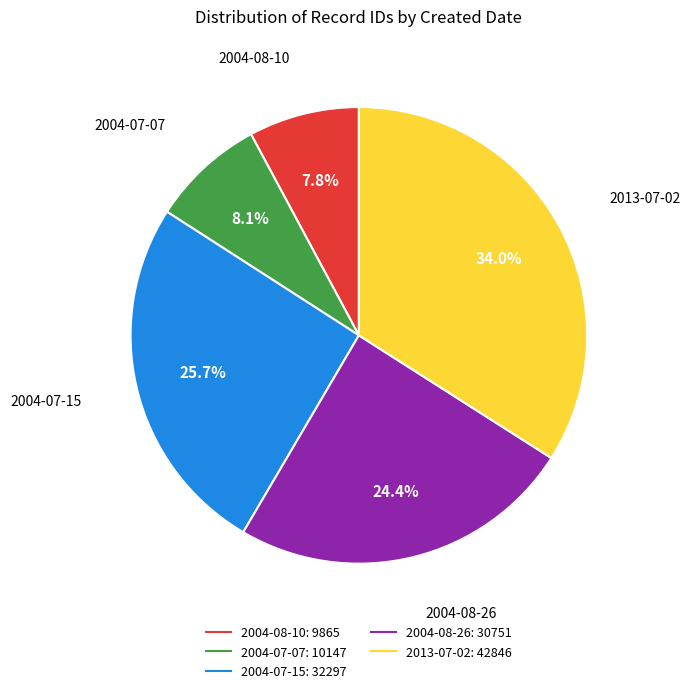

Is there any slice that represents more than half of the pie?

No